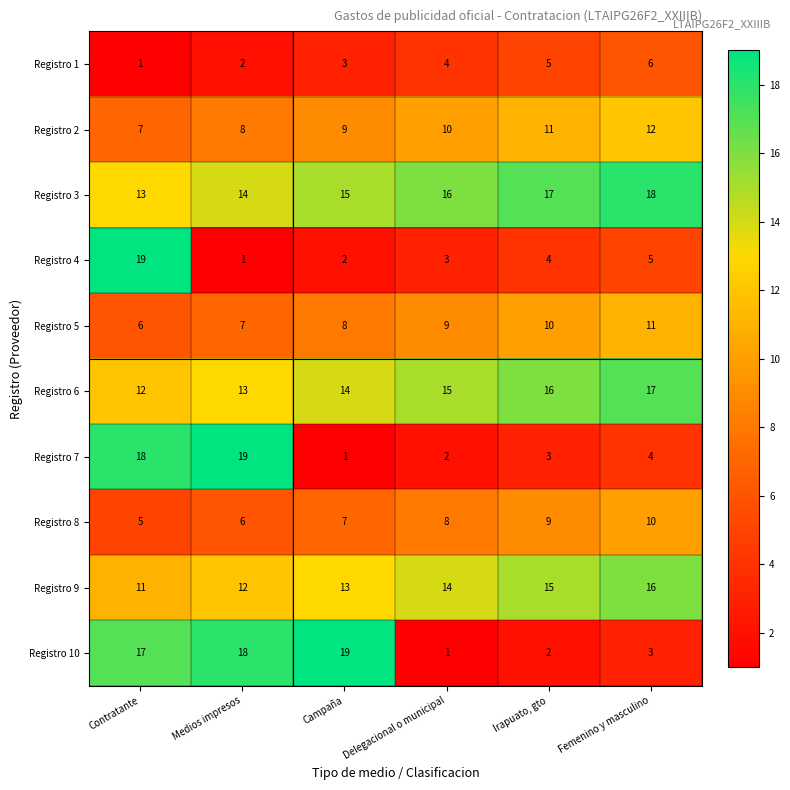

Rank the categories by Registro 3 value from highest to lowest.

Femenino y masculino, Irapuato, gto, Delegacional o municipal, Campaña, Medios impresos, Contratante